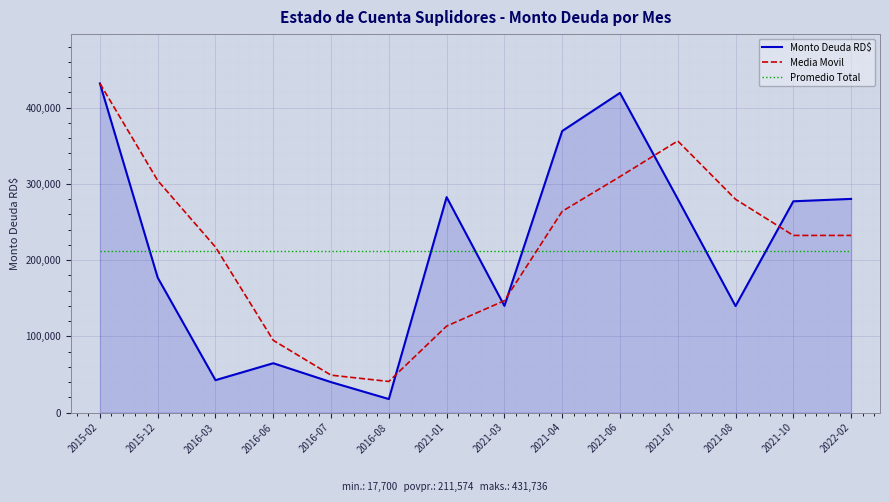

True or false: Monto Deuda RD$ has a value of 78313.3 at 2021-08.

False